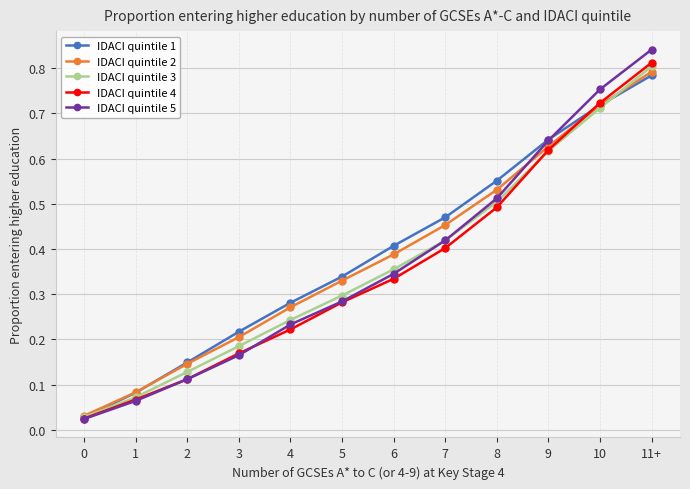

What is the sum of the IDACI quintile 2 values at 10 and 7?

1.2